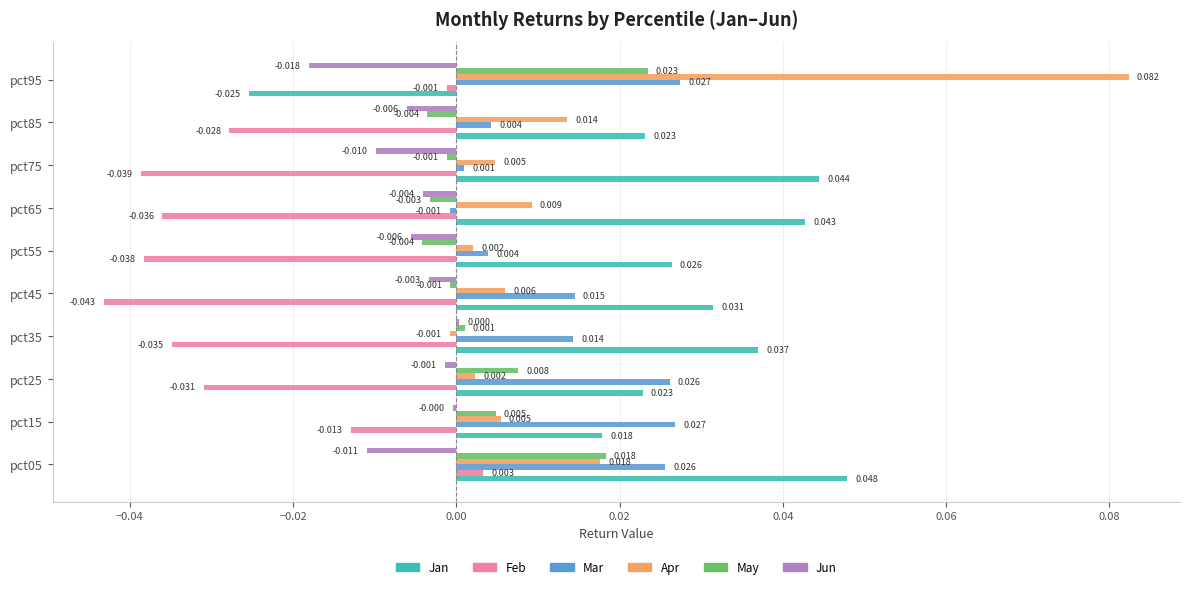

Is the value of May at pct25 greater than the value of Apr at pct55?

Yes